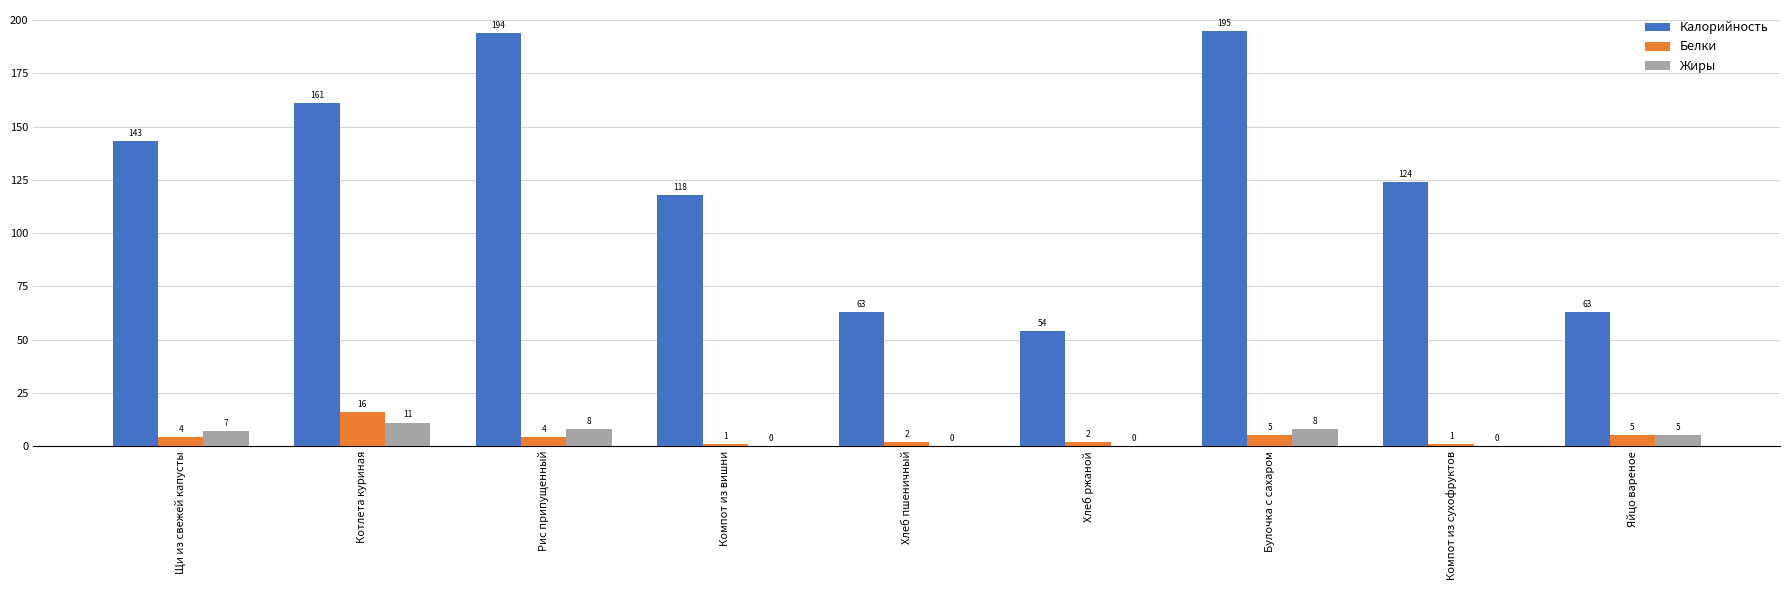

Which series has the largest total across all categories?

Калорийность